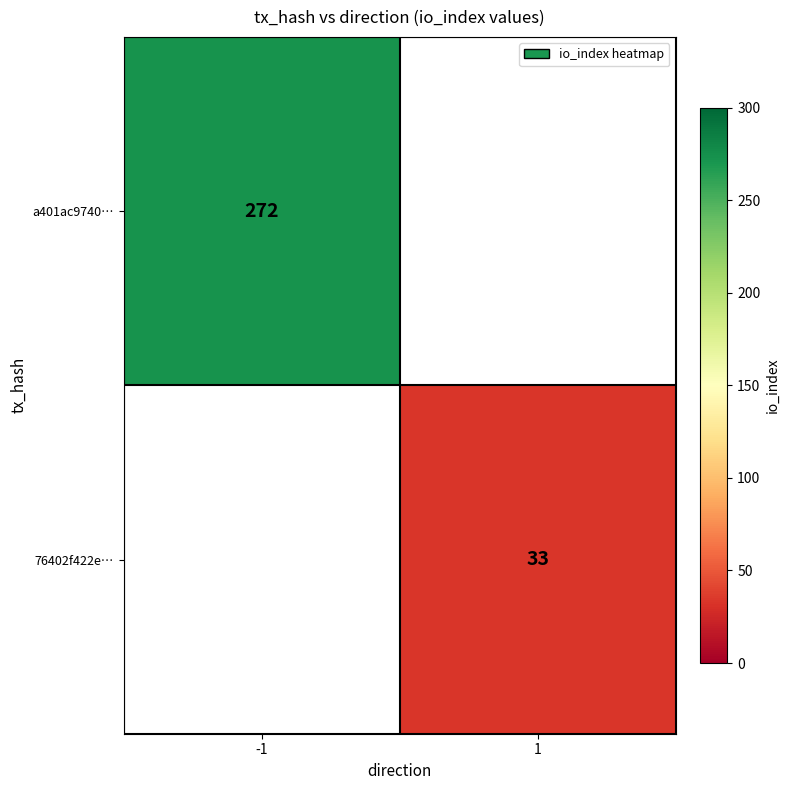

True or false: 76402f422e… has a value of 53.4 at 1.

False